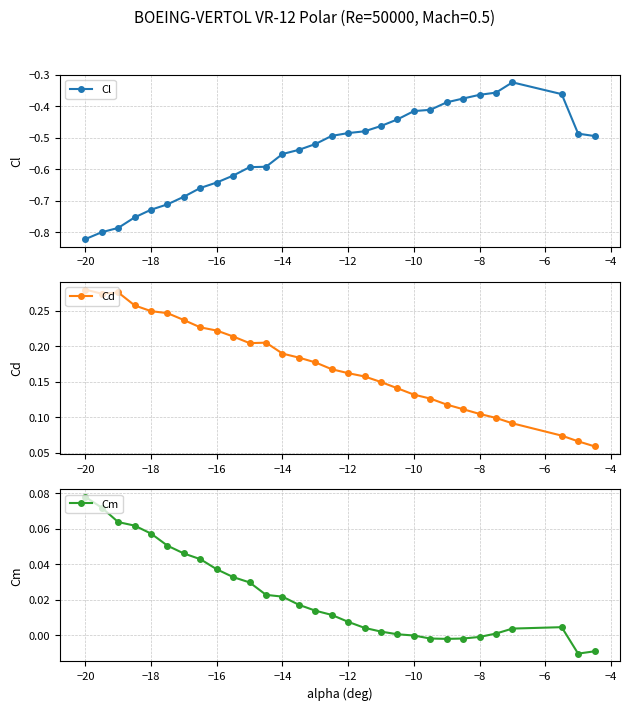

Reading left to right, extract all data points from this chart.

Cl: -0.8	-0.8	-0.8	-0.8	-0.7	-0.7	-0.7	-0.7	-0.6	-0.6	-0.6	-0.6	-0.6	-0.5	-0.5	-0.5	-0.5	-0.5	-0.5	-0.4	-0.4	-0.4	-0.4	-0.4	-0.4	-0.4	-0.3	-0.4	-0.5	-0.5
Cd: 0.3	0.3	0.3	0.3	0.2	0.2	0.2	0.2	0.2	0.2	0.2	0.2	0.2	0.2	0.2	0.2	0.2	0.2	0.1	0.1	0.1	0.1	0.1	0.1	0.1	0.1	0.1	0.1	0.1	0.1
Cm: 0.1	0.1	0.1	0.1	0.1	0.1	0.0	0.0	0.0	0.0	0.0	0.0	0.0	0.0	0.0	0.0	0.0	0.0	0.0	0.0	-0.0	-0.0	-0.0	-0.0	-0.0	0.0	0.0	0.0	-0.0	-0.0